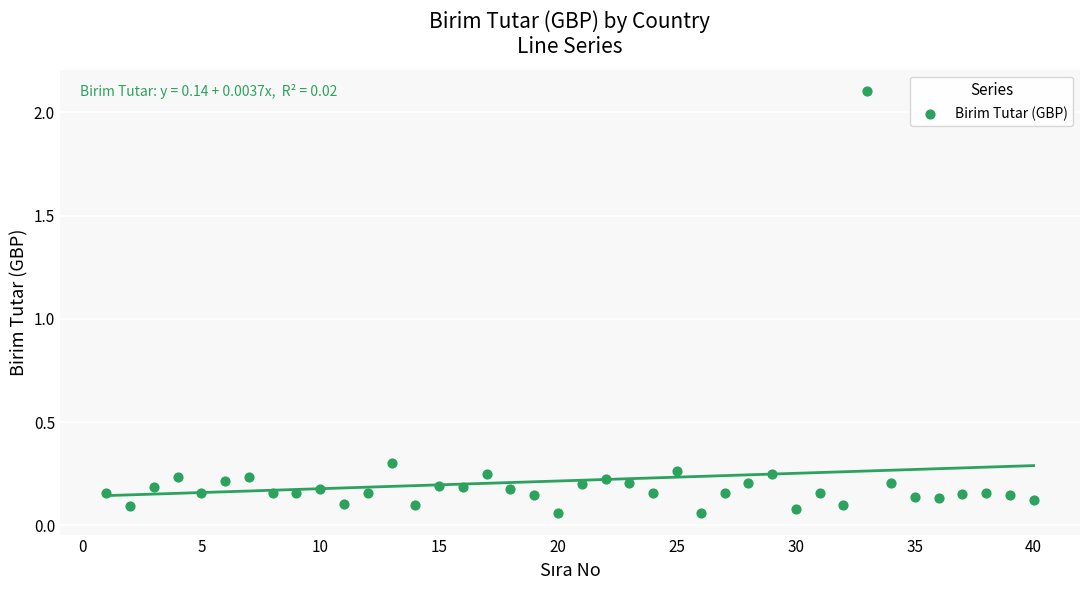

What is the range of Y values (max minus min)?

2.0